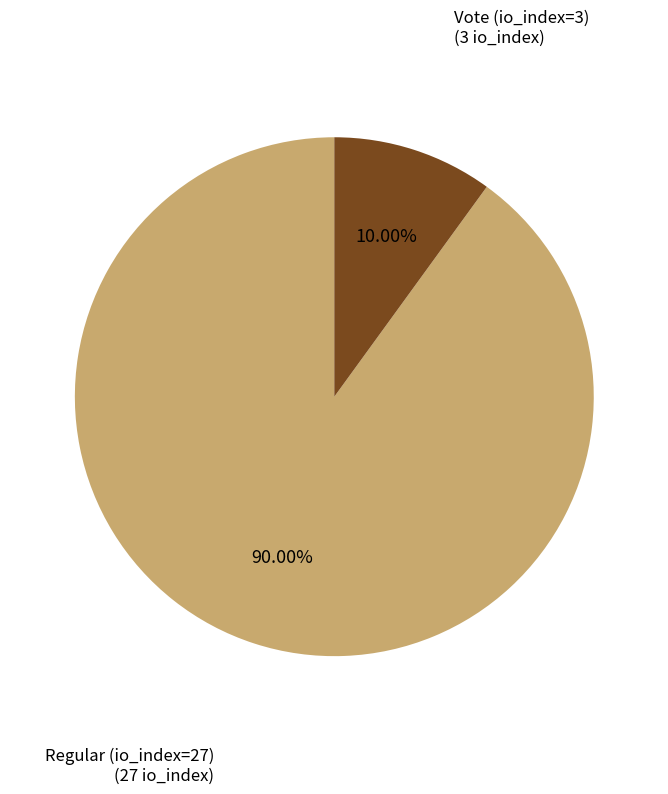

Is there a majority slice in this chart?

Yes